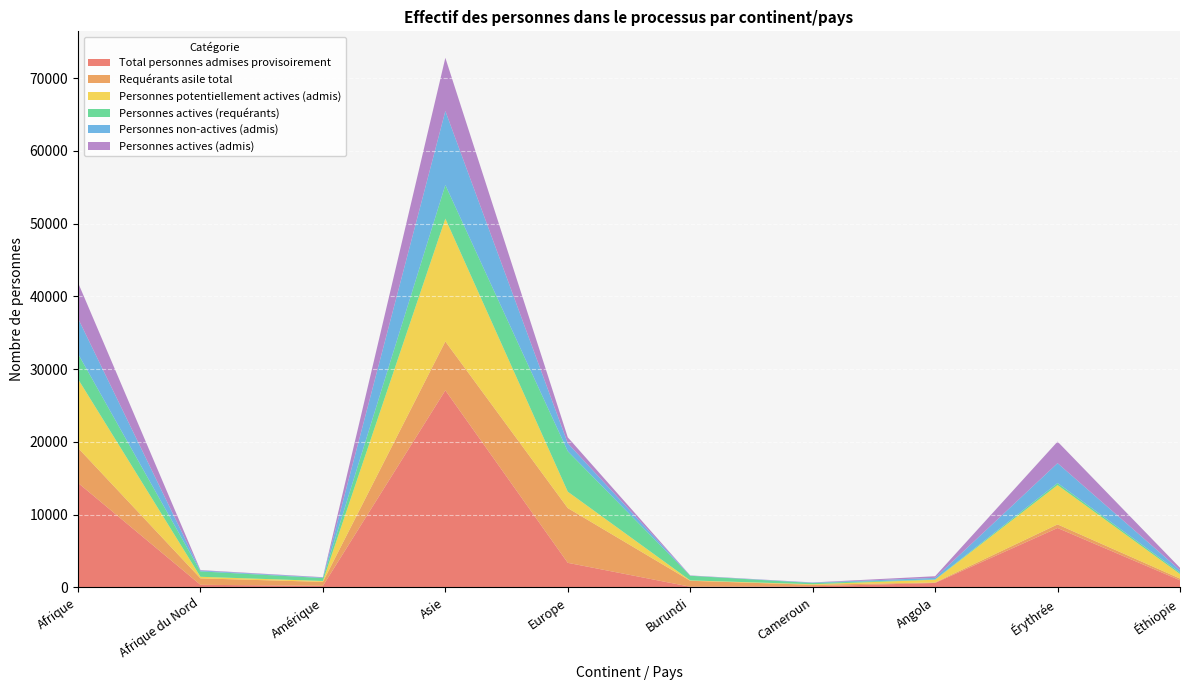

Reading right to left, what are all the values shown in this chart?

Total personnes admises provisoirement: 957	8145	587	131	70	3356	27074	192	333	14347
Requérants asile total: 237	494	69	205	817	7525	6723	543	887	4807
Personnes potentiellement actives (admis): 621	5410	374	77	51	2257	16895	127	217	9476
Personnes actives (requérants): 198	276	44	168	638	5556	4616	397	742	3472
Personnes non-actives (admis): 336	2735	213	54	19	1099	10179	65	116	4871
Personnes actives (admis): 322	2968	226	24	31	818	7318	57	64	4915